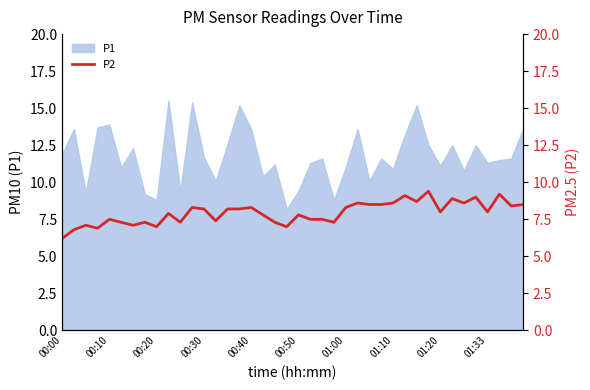

Reading right to left, extract all data points from this chart.

8.5	8.4	9.2	8.0	9.0	8.6	8.9	8.0	9.4	8.7	9.1	8.6	8.5	8.5	8.6	8.3	7.3	7.5	7.5	7.8	7.0	7.3	7.8	8.3	8.2	8.2	7.4	8.2	8.3	7.3	7.9	7.0	7.3	7.1	7.3	7.5	6.9	7.1	6.8	6.2